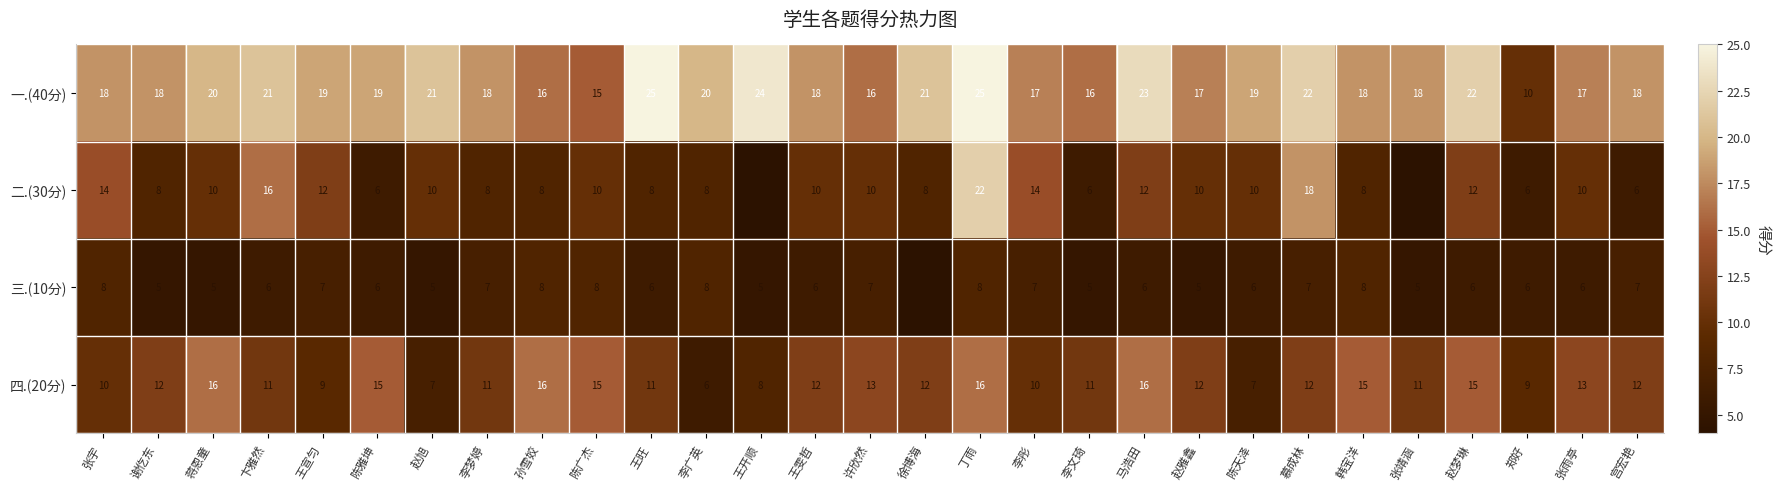

Which series has the widest spread of values?

二.(30分)